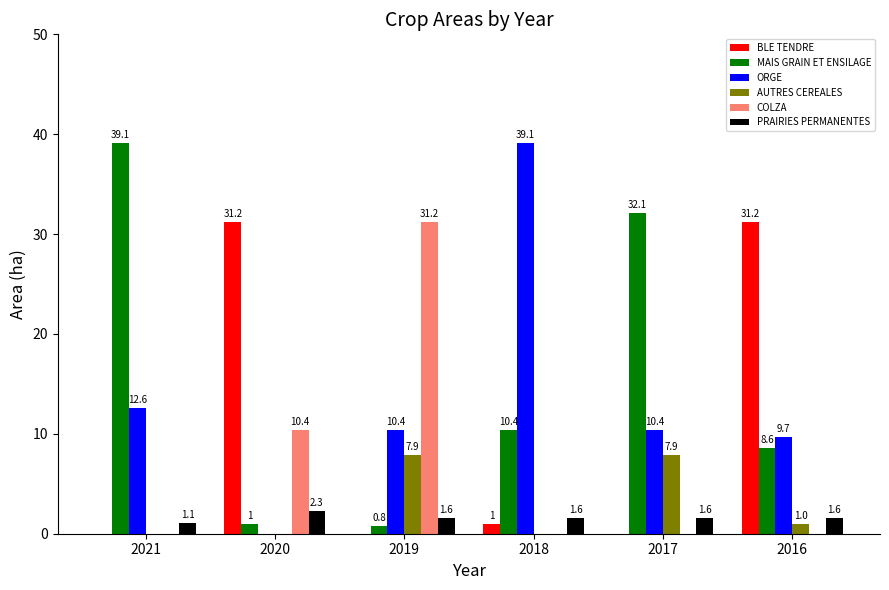

What are all the series names shown in the legend?

BLE TENDRE, MAIS GRAIN ET ENSILAGE, ORGE, AUTRES CEREALES, COLZA, PRAIRIES PERMANENTES